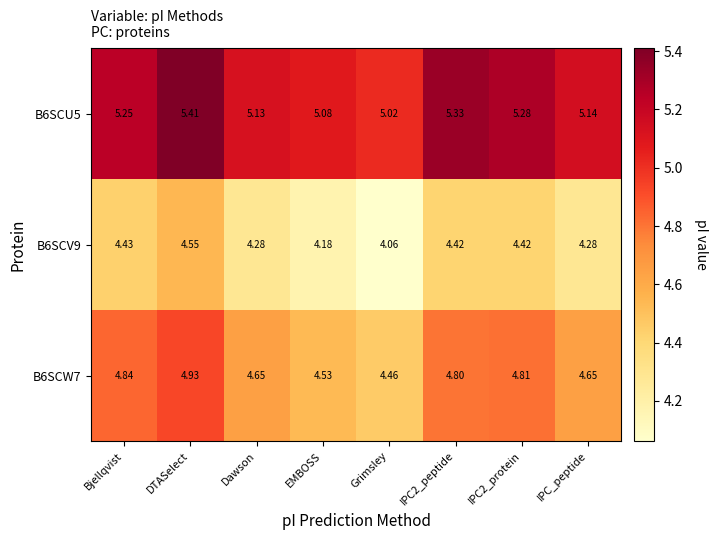

Is the value of B6SCU5 at EMBOSS greater than the value of B6SCW7 at IPC2_peptide?

Yes